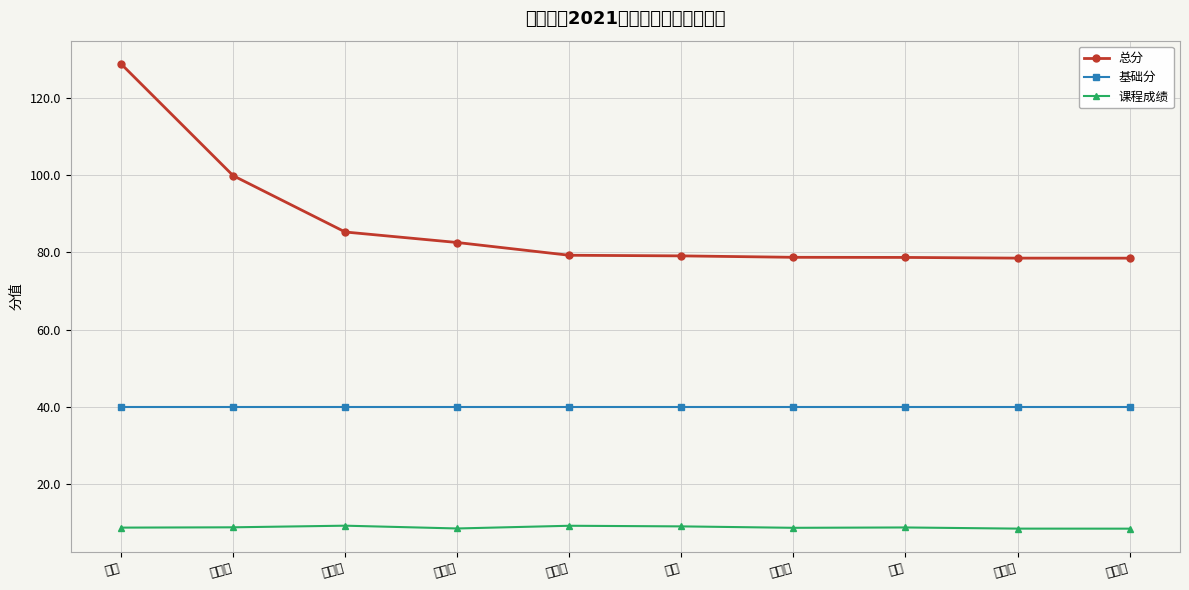

Where does the 总分 series first go above 79?

钱龙